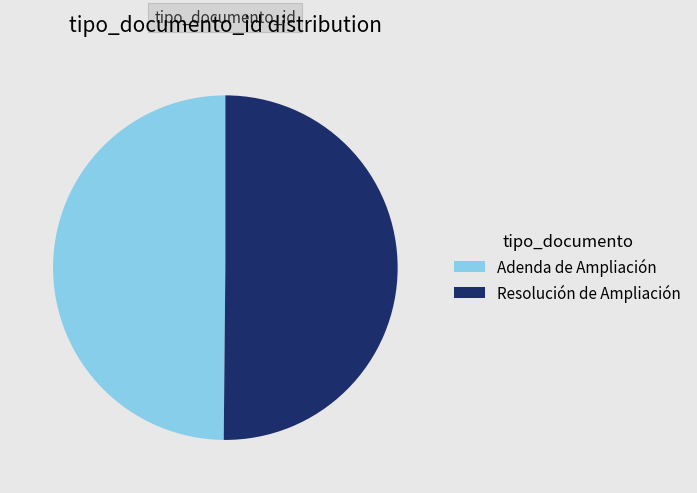

Approximately how many times larger is the value at Resolución de Ampliación compared to Adenda de Ampliación?

1.0